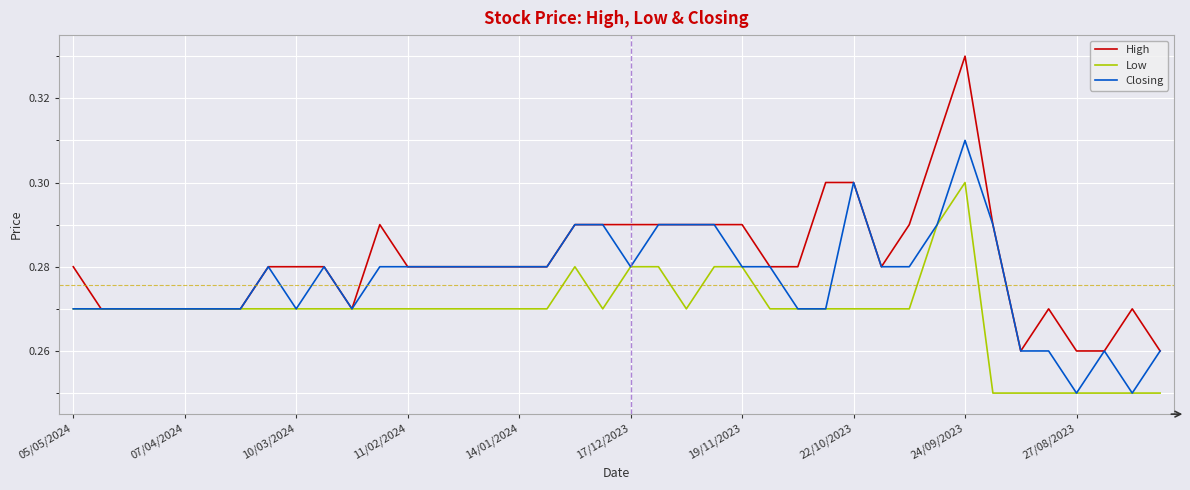

Is this an area chart (filled region under the line)?

No